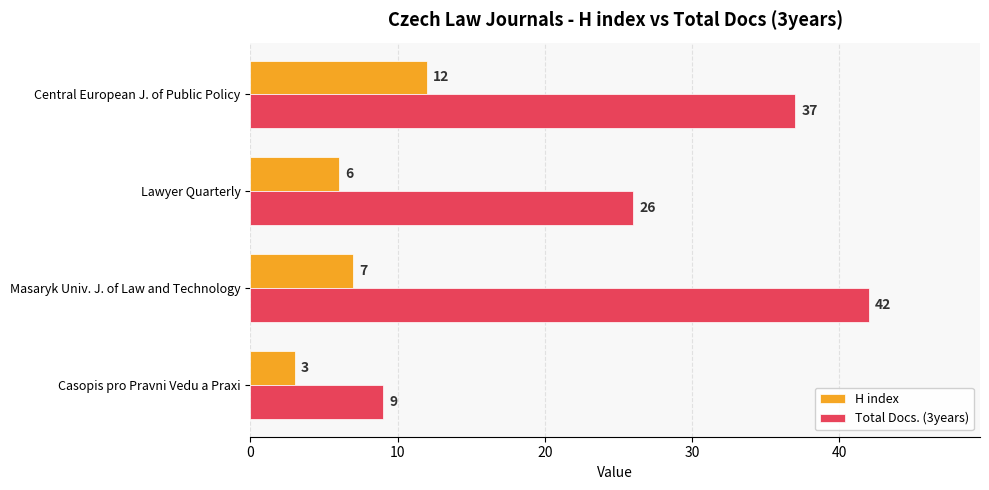

How many categories are shown in the chart?

4